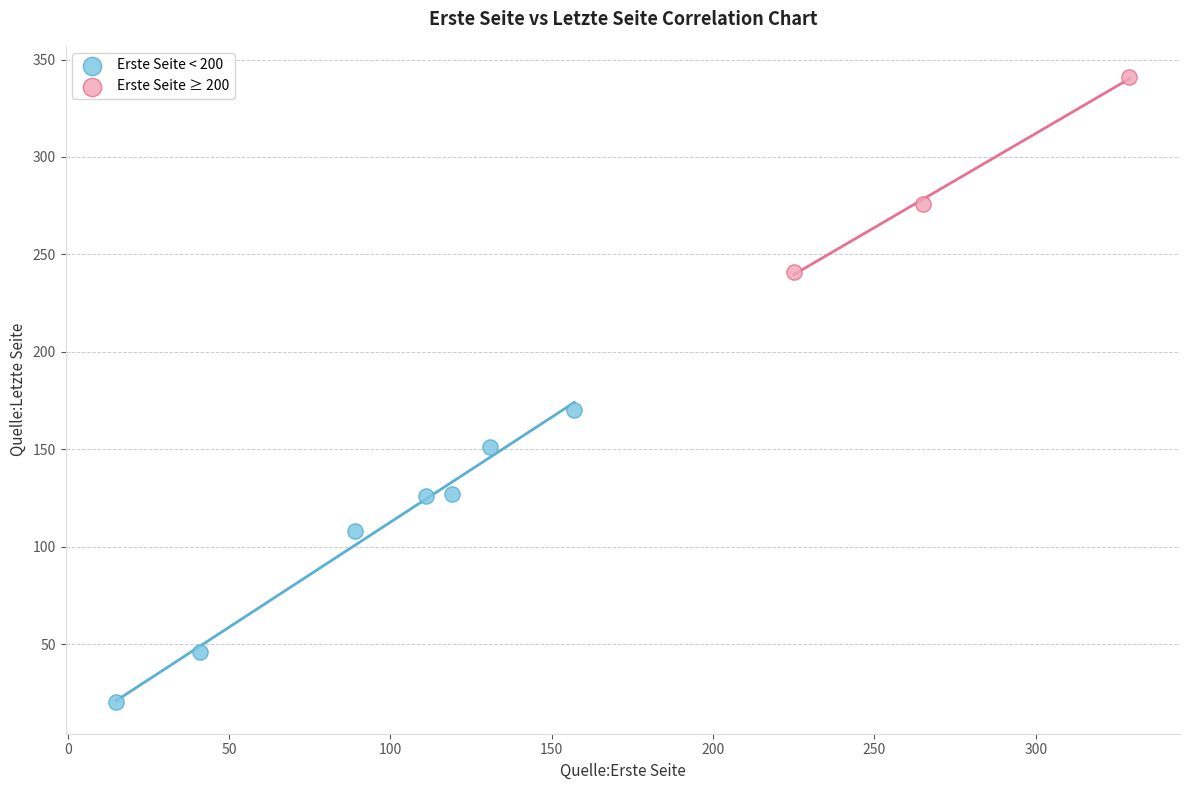

What are all the series names shown in the legend?

Erste Seite < 200, Erste Seite ≥ 200